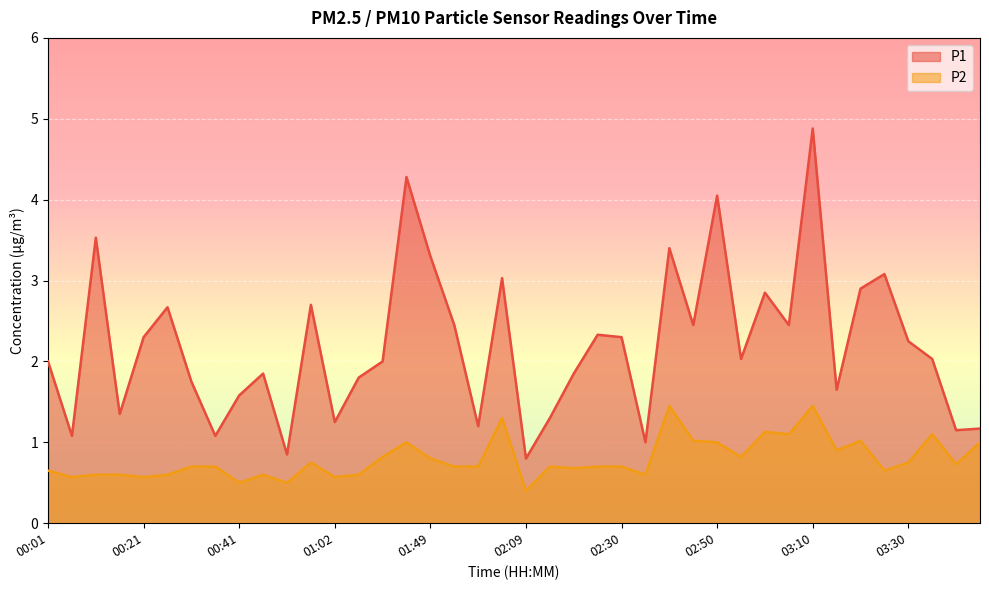

In P1, how many points are lower than both neighbors (excluding endpoints)?

13